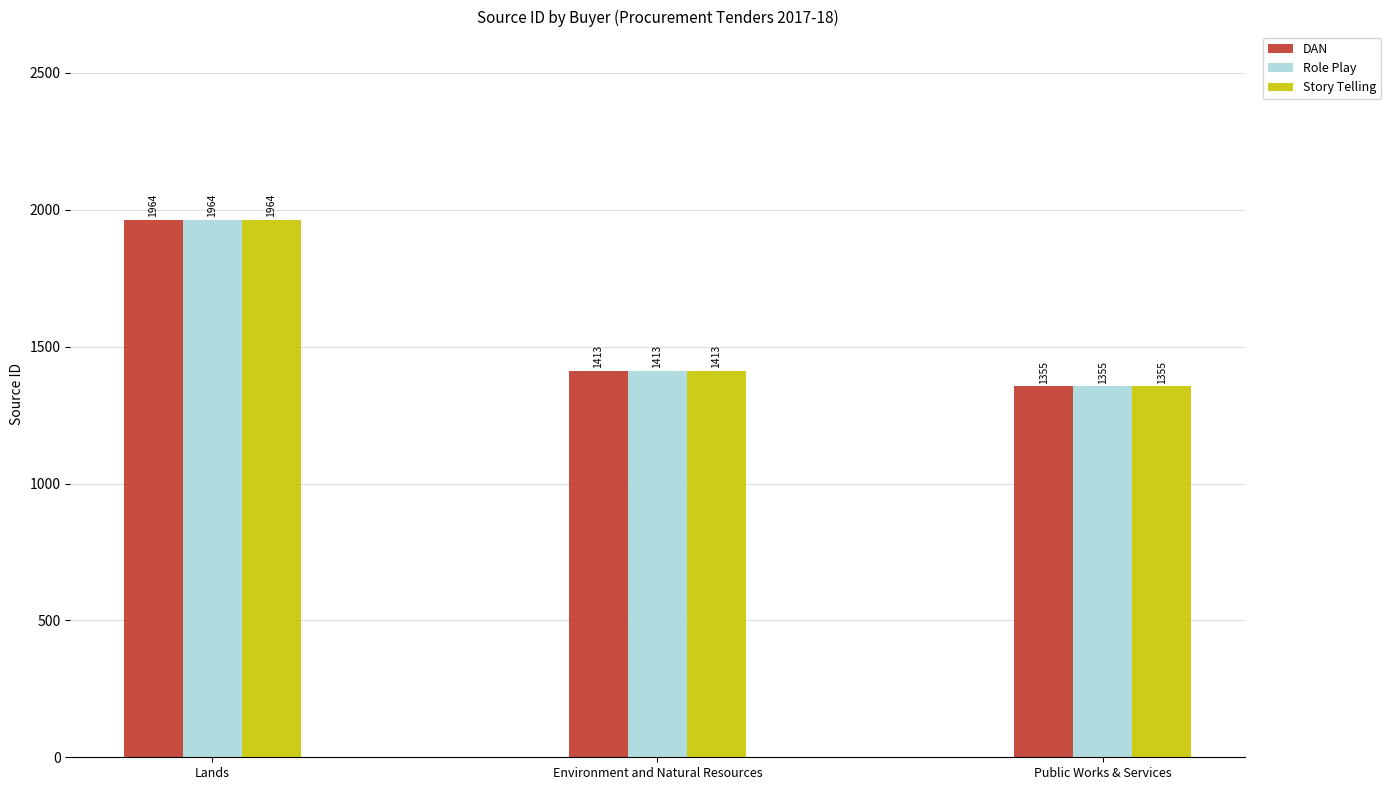

List the labels in order of Role Play value, smallest first.

Public Works & Services, Environment and Natural Resources, Lands